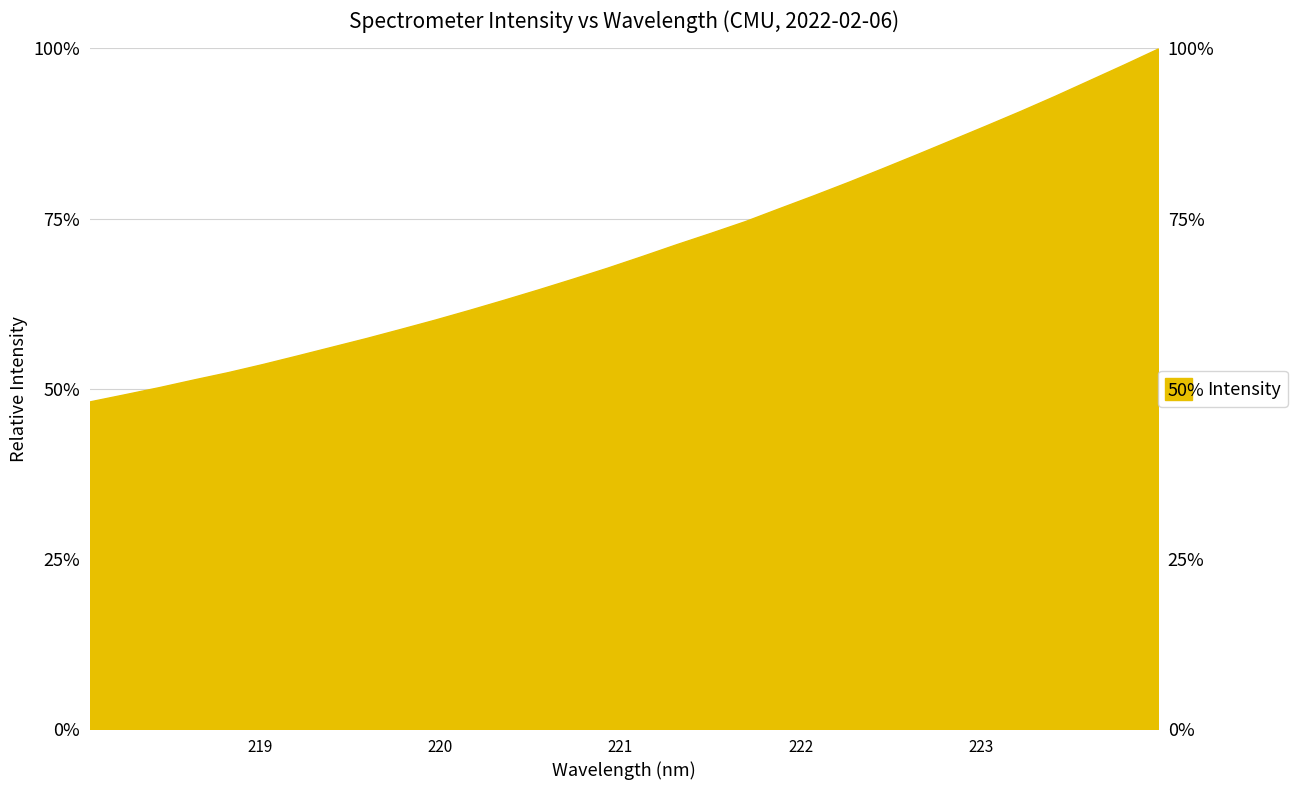

List the labels in order of value, largest first.

223.9802, 223.7895, 223.5987, 223.408, 223.2172, 223.0264, 222.8355, 222.6447, 222.4538, 222.263, 222.0721, 221.8812, 221.6902, 221.4993, 221.3083, 221.1174, 220.9264, 220.7354, 220.5444, 220.3533, 220.1623, 219.9712, 219.7801, 219.589, 219.3979, 219.2067, 219.0156, 218.8244, 218.6332, 218.442, 218.2508, 218.0596